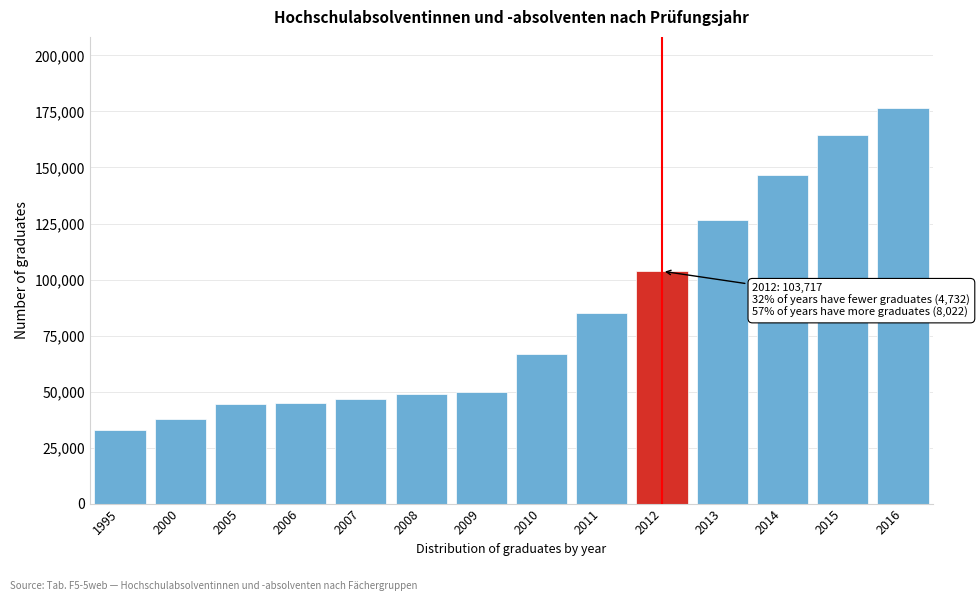

Is it true that the value at 2012 is 103717?

True